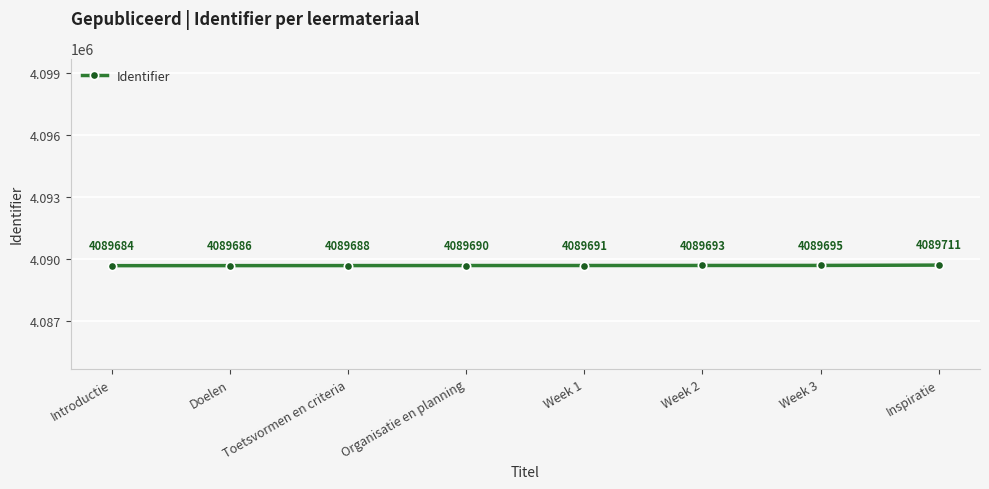

List the labels in order of value, largest first.

Inspiratie, Week 3, Week 2, Week 1, Organisatie en planning, Toetsvormen en criteria, Doelen, Introductie